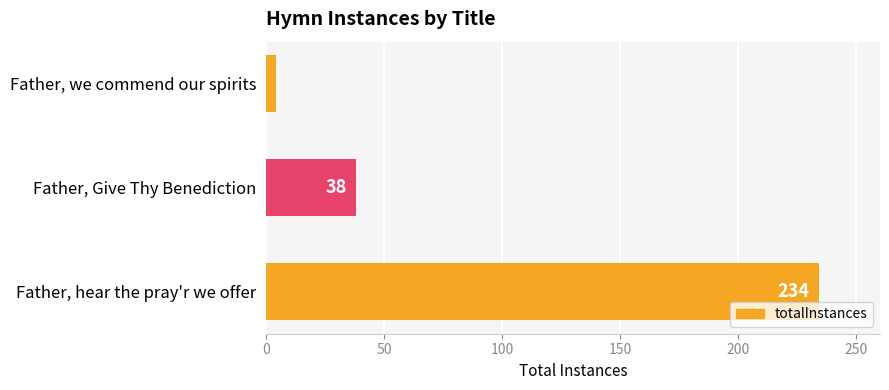

Which category has the lowest value across all series?

Father, we commend our spirits